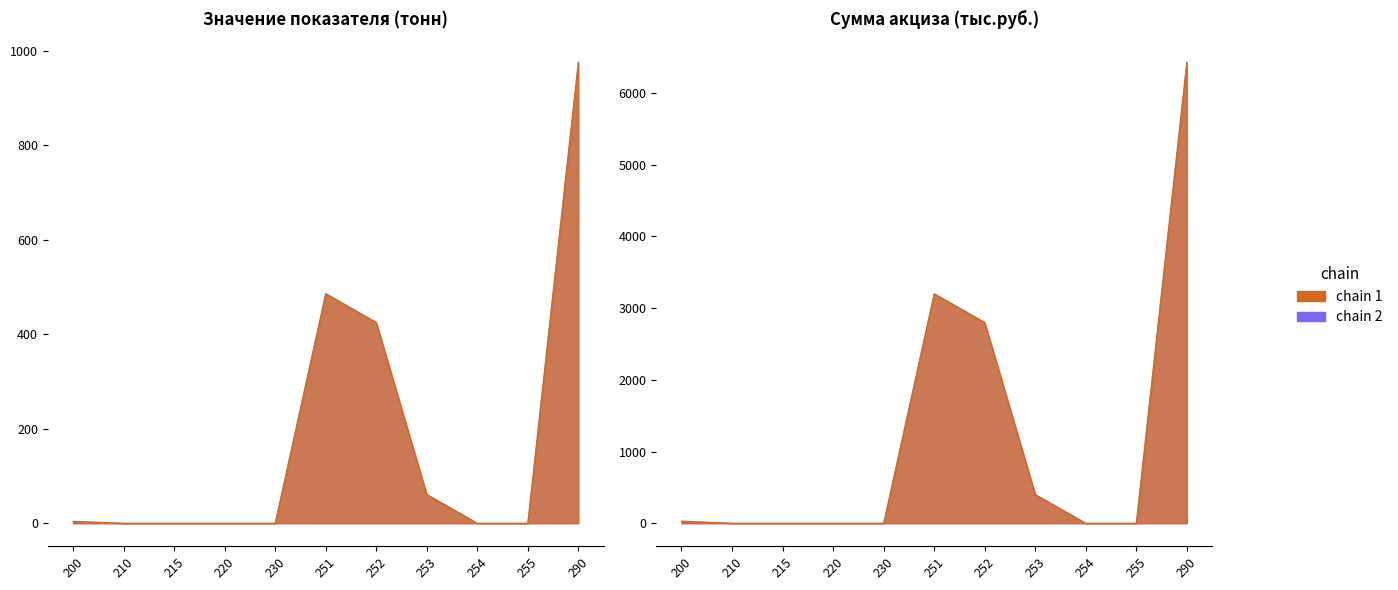

Which series has the largest range (max minus min)?

Сумма акциза (тыс.руб.) - Моторные масла